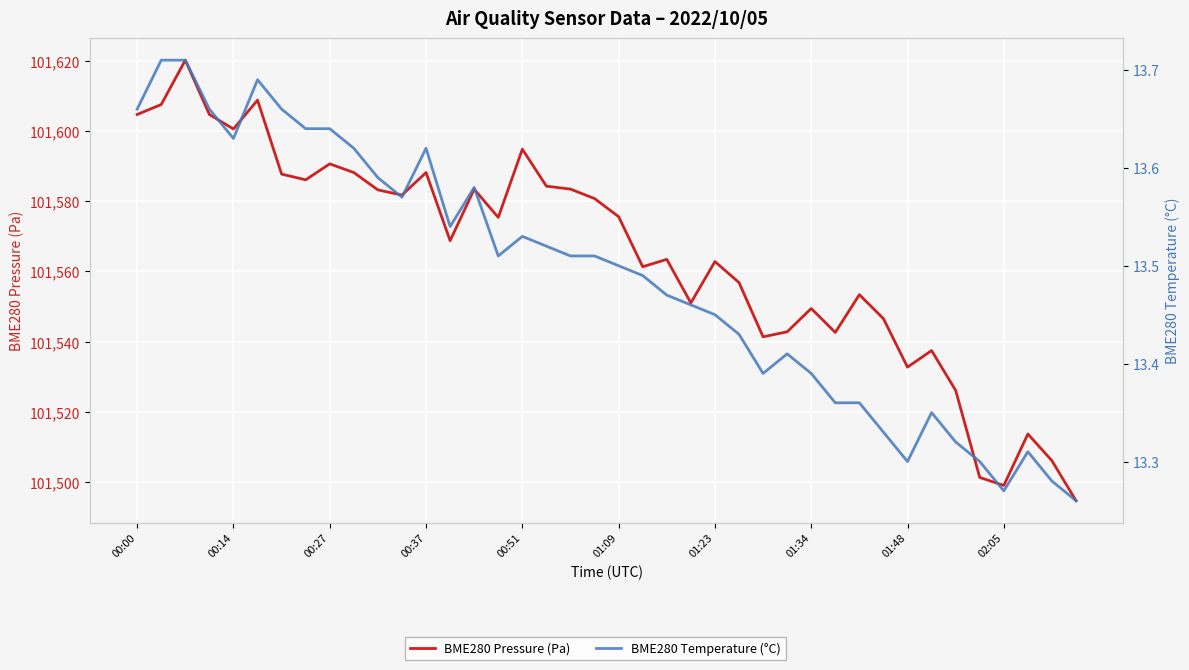

Read the BME280 Pressure (Pa) value at 18.

101583.4